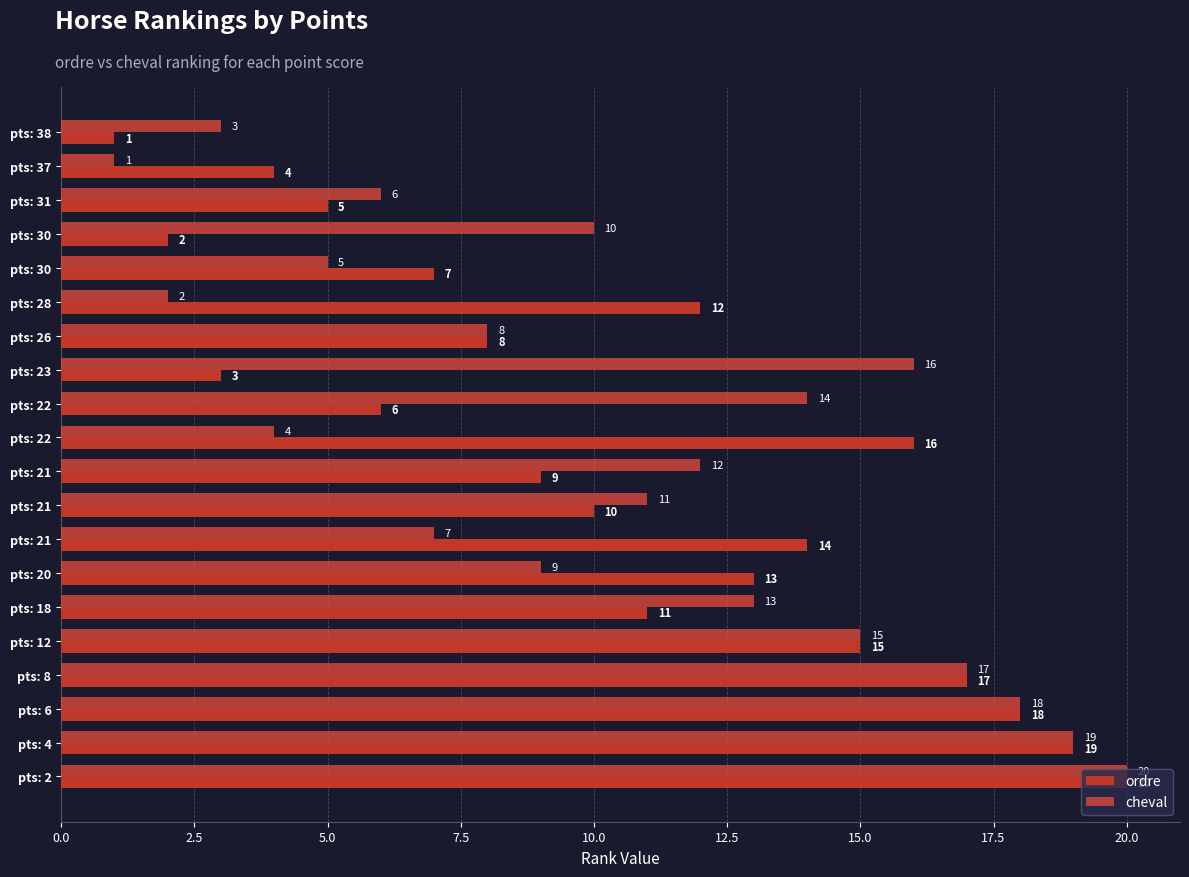

What is the sum of all ordre values?

210